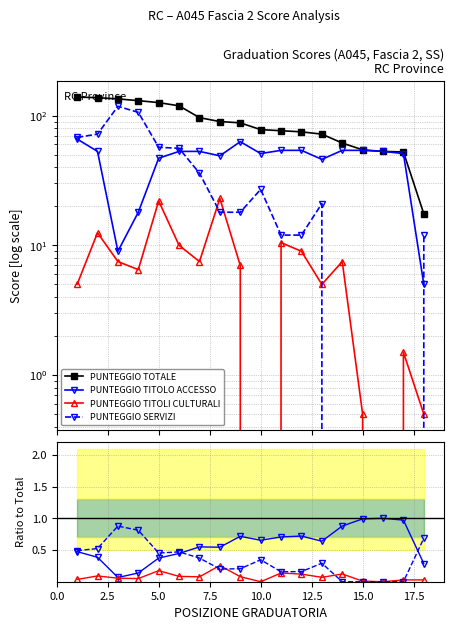

What is the average value of the PUNTEGGIO TOTALE series?

89.0